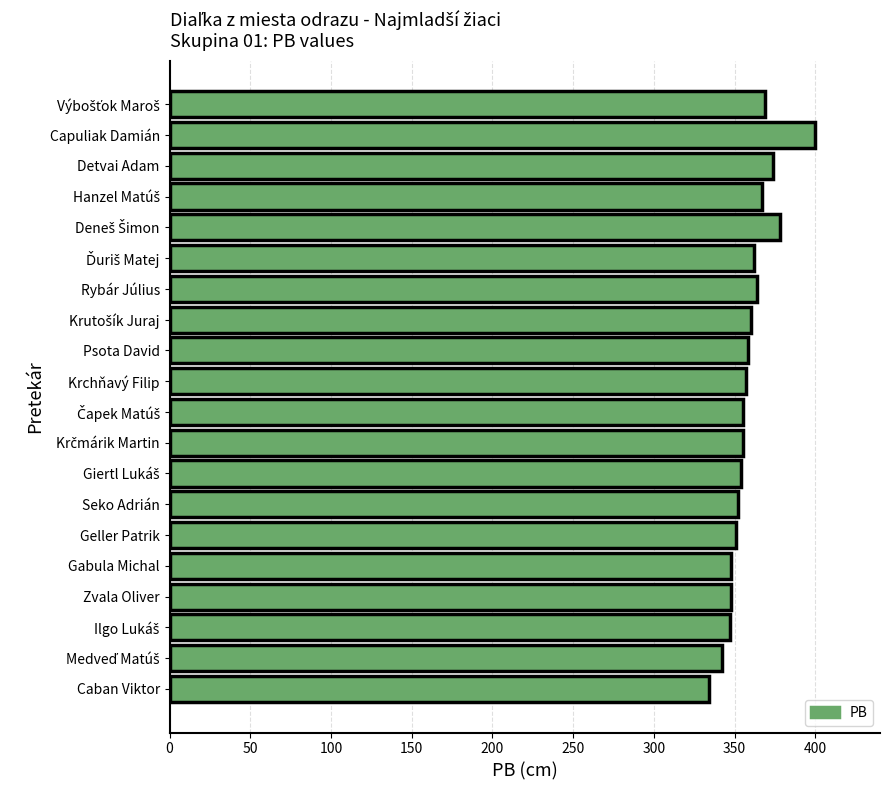

What is the sum of all values?

7175